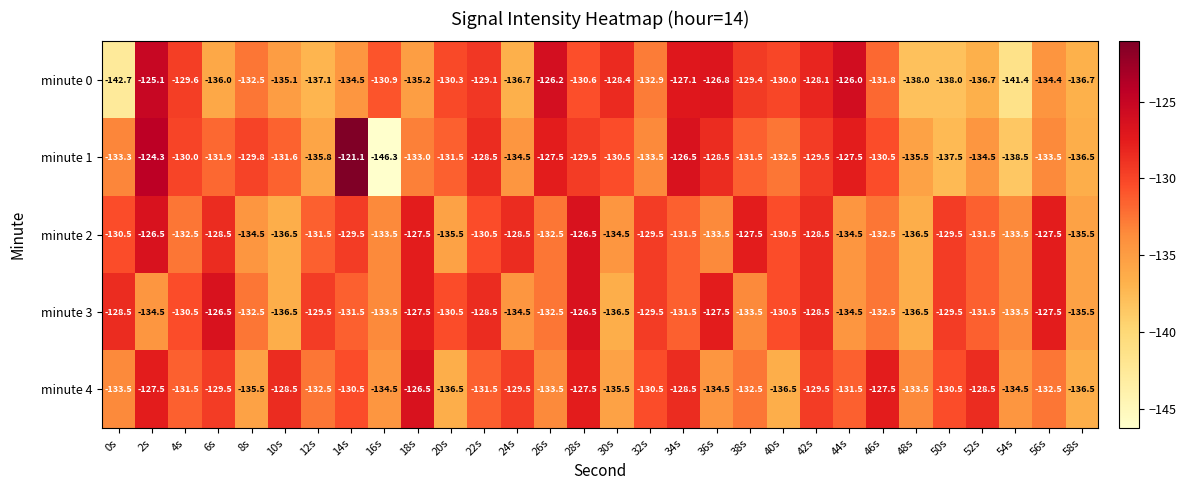

Is it true that minute 3 equals -130.5 at 40s?

True